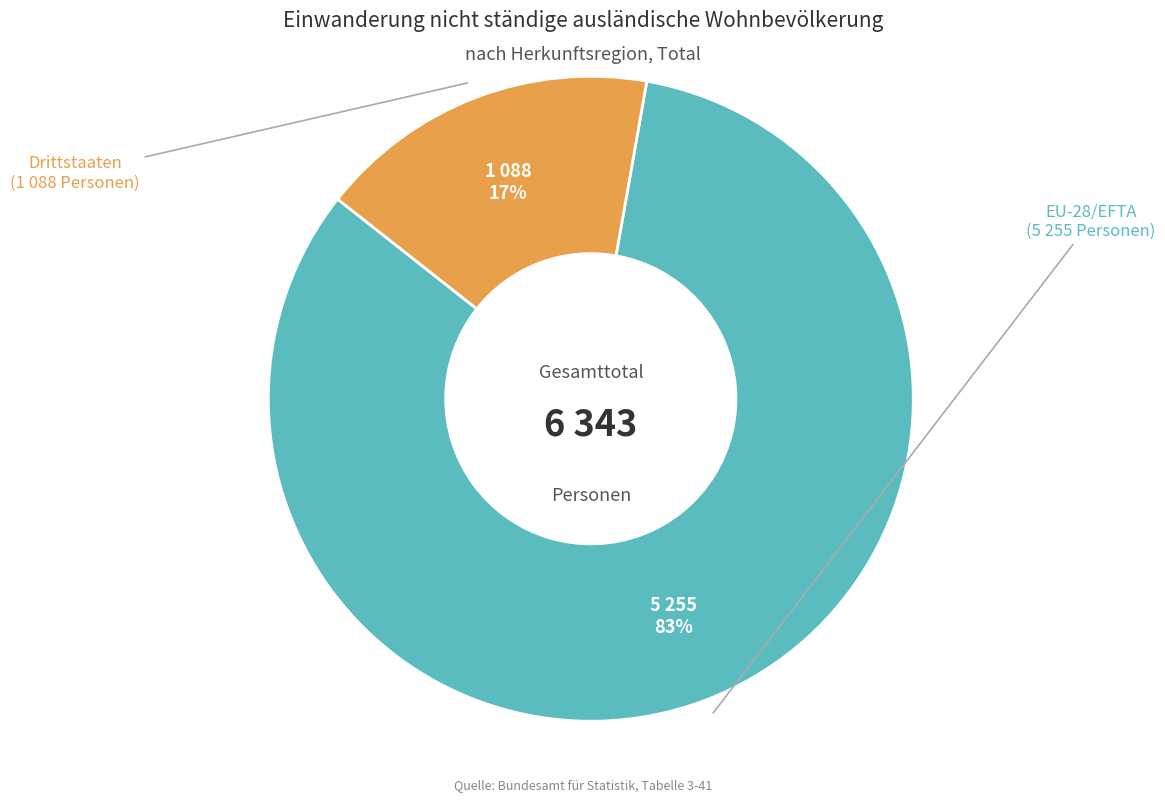

Is there any slice that represents more than half of the pie?

Yes